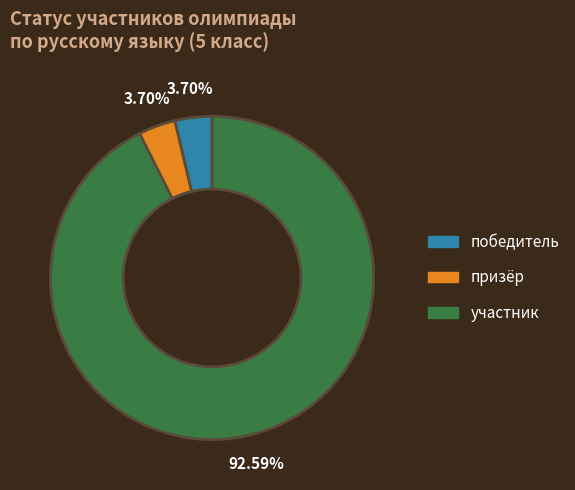

True or false: победитель accounts for 4% of the total.

True